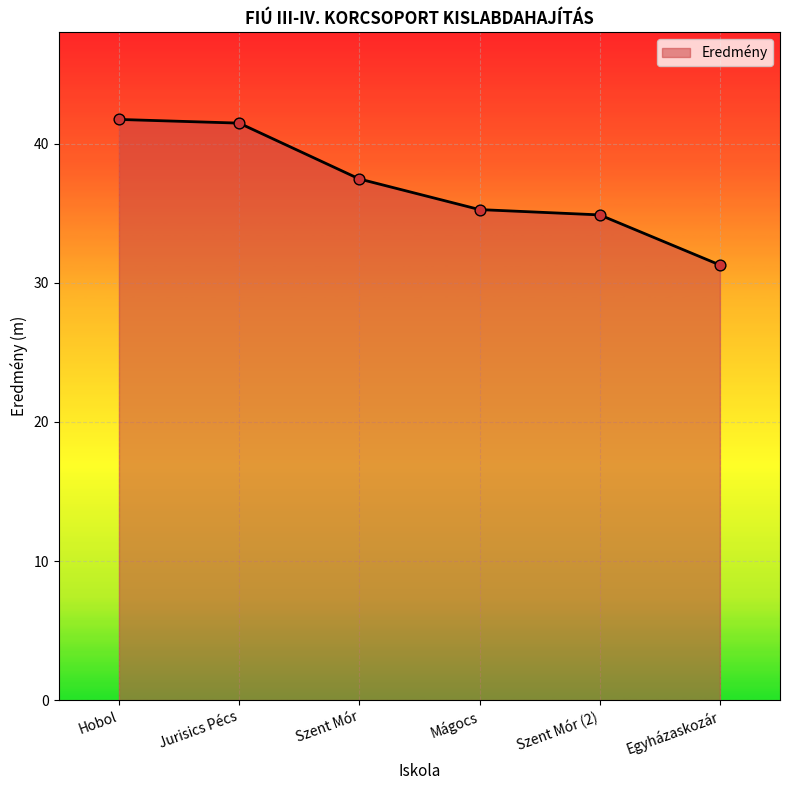

What is the change in value from Szent Mór to Mágocs?

-2.2